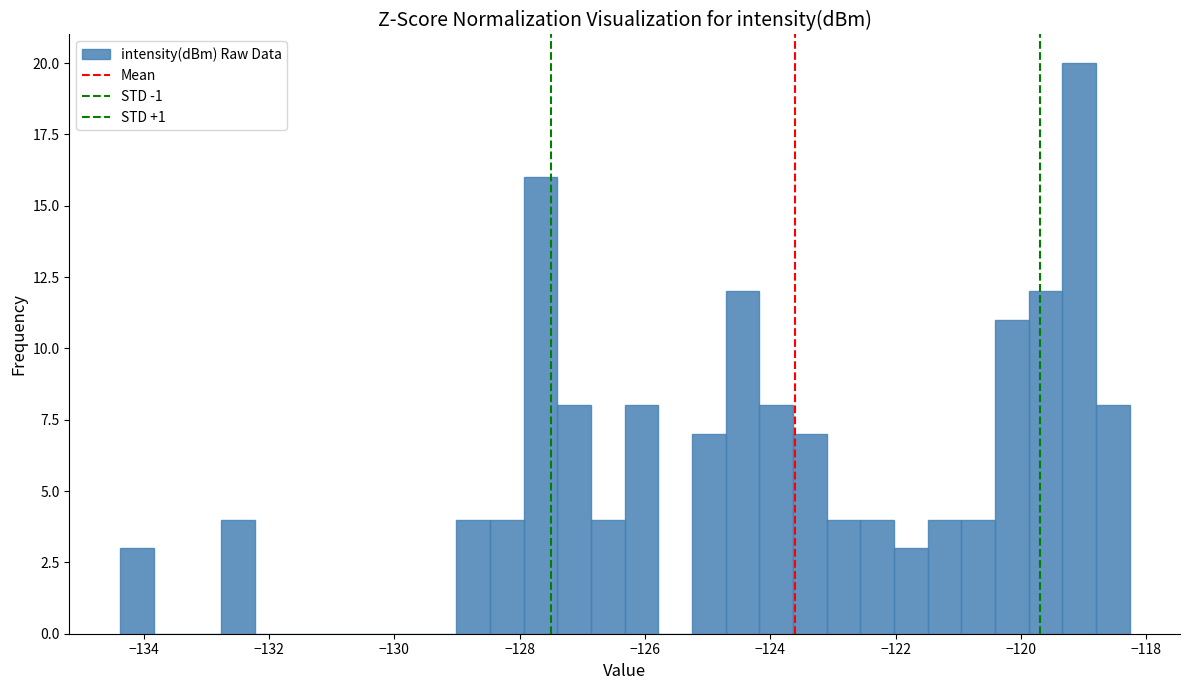

Read against the x-axis, roughly where is the centre of the tallest bar?

-119.0